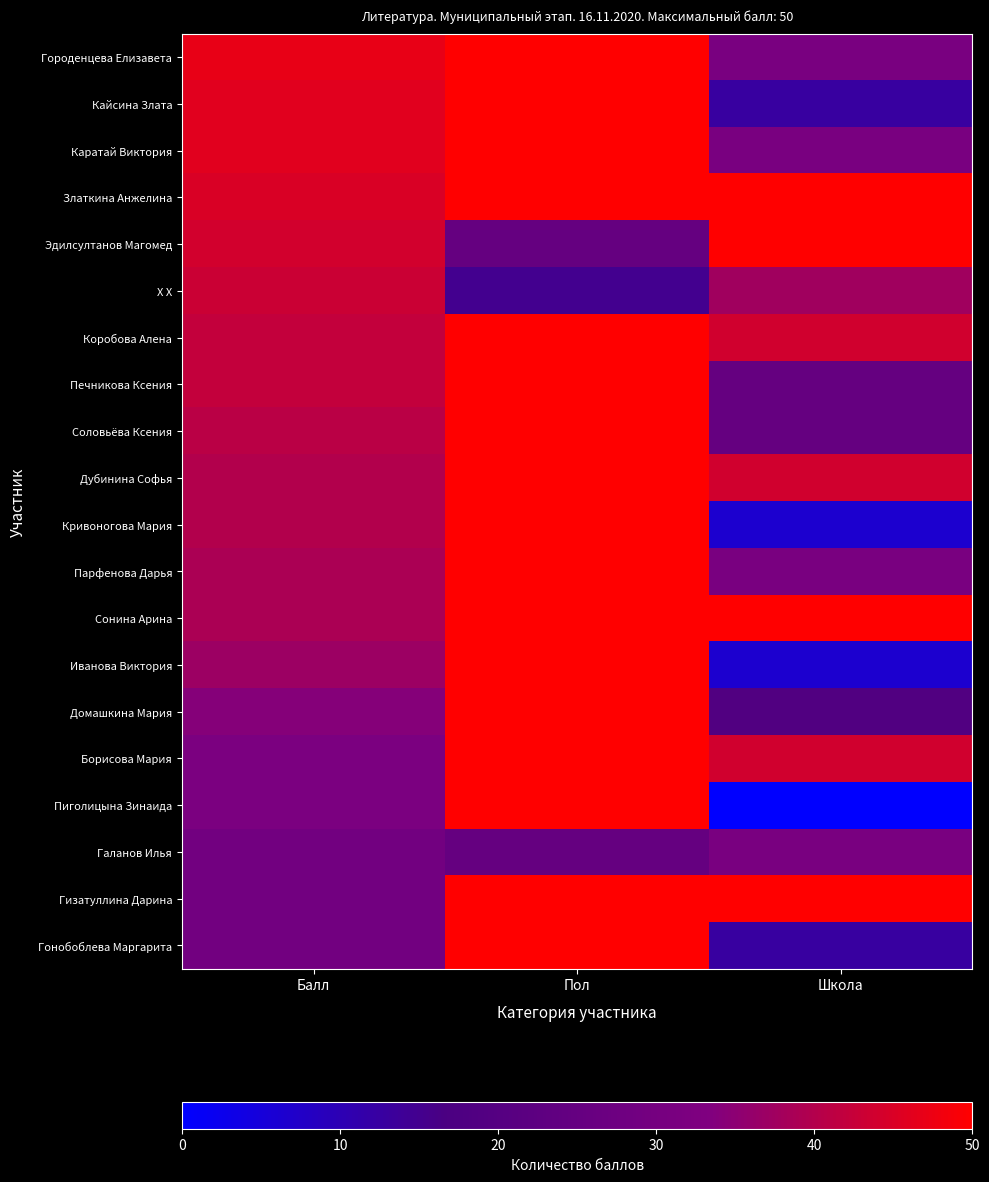

Reading left to right, extract all data points from this chart.

Городенцева Елизавета: Балл=47.0	Пол=50.0	Школа=31.2
Кайсина Злата: Балл=46.0	Пол=50.0	Школа=12.5
Каратай Виктория: Балл=46.0	Пол=50.0	Школа=31.2
Златкина Анжелина: Балл=45.0	Пол=50.0	Школа=50.0
Эдилсултанов Магомед: Балл=44.0	Пол=25.0	Школа=50.0
X X: Балл=43.0	Пол=15.0	Школа=37.5
Коробова Алена: Балл=42.0	Пол=50.0	Школа=43.8
Печникова Ксения: Балл=42.0	Пол=50.0	Школа=25.0
Соловьёва Ксения: Балл=41.0	Пол=50.0	Школа=25.0
Дубинина Софья: Балл=40.0	Пол=50.0	Школа=43.8
Кривоногова Мария: Балл=40.0	Пол=50.0	Школа=6.2
Парфенова Дарья: Балл=39.0	Пол=50.0	Школа=31.2
Сонина Арина: Балл=39.0	Пол=50.0	Школа=50.0
Иванова Виктория: Балл=37.0	Пол=50.0	Школа=6.2
Домашкина Мария: Балл=34.0	Пол=50.0	Школа=18.8
Борисова Мария: Балл=32.0	Пол=50.0	Школа=43.8
Пиголицына Зинаида: Балл=32.0	Пол=50.0	Школа=0.0
Галанов Илья: Балл=29.0	Пол=25.0	Школа=31.2
Гизатуллина Дарина: Балл=29.0	Пол=50.0	Школа=50.0
Гонобоблева Маргарита: Балл=29.0	Пол=50.0	Школа=12.5